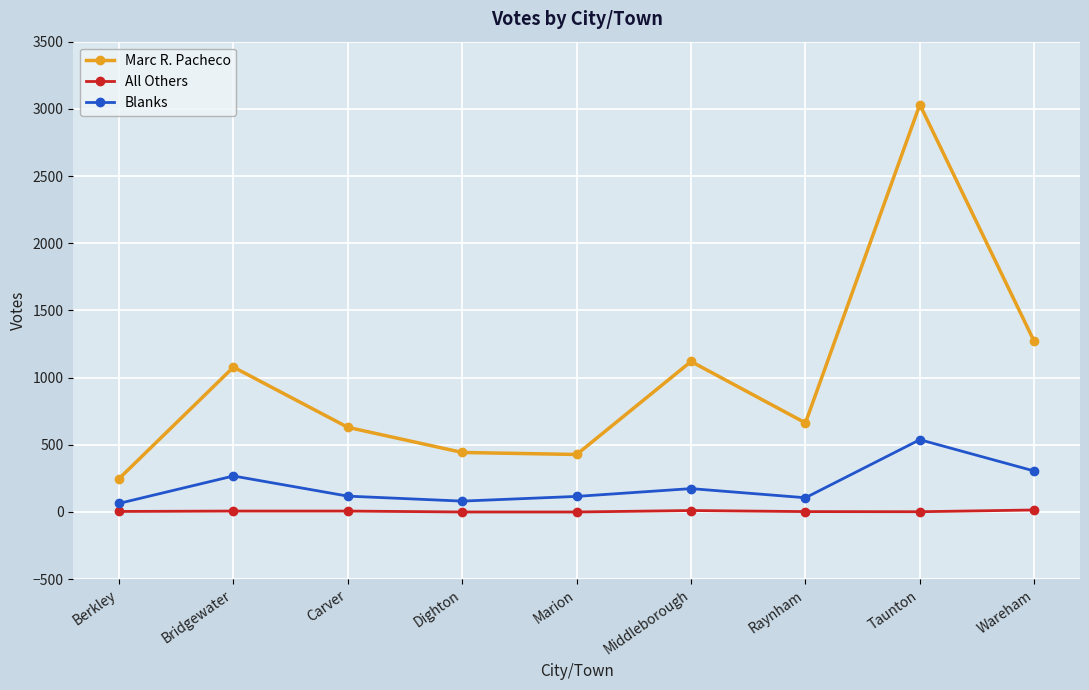

At Middleborough, list the series in order from smallest to largest.

All Others, Blanks, Marc R. Pacheco